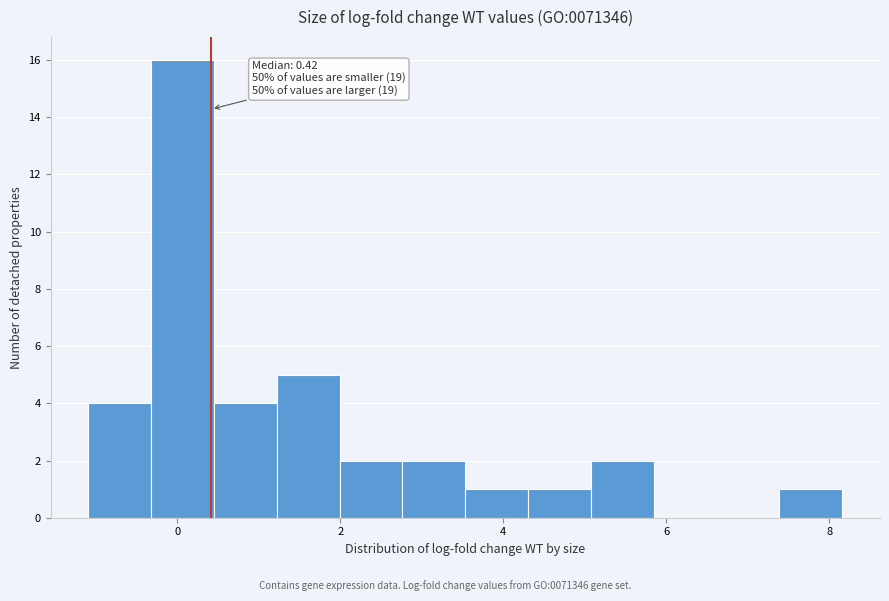

Read against the x-axis, roughly where is the centre of the tallest bar?

0.0